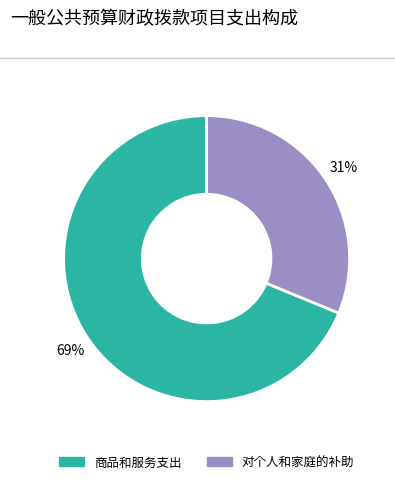

Do 对个人和家庭的补助 and 商品和服务支出 together represent more than half of the pie?

Yes